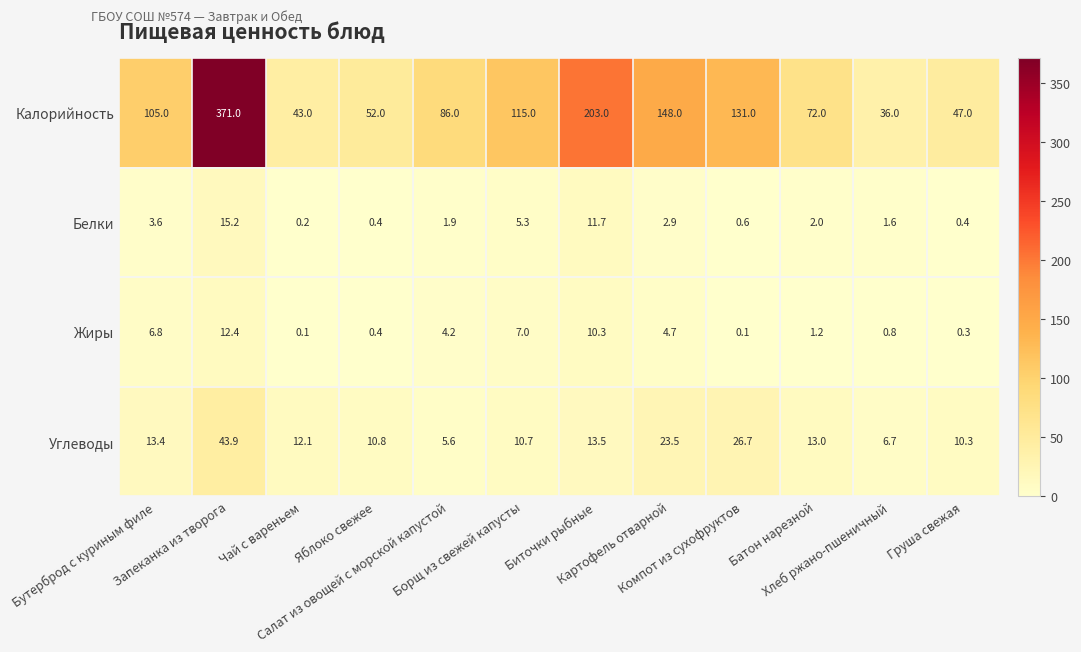

List the series in order of their peak value, highest first.

Калорийность, Углеводы, Белки, Жиры